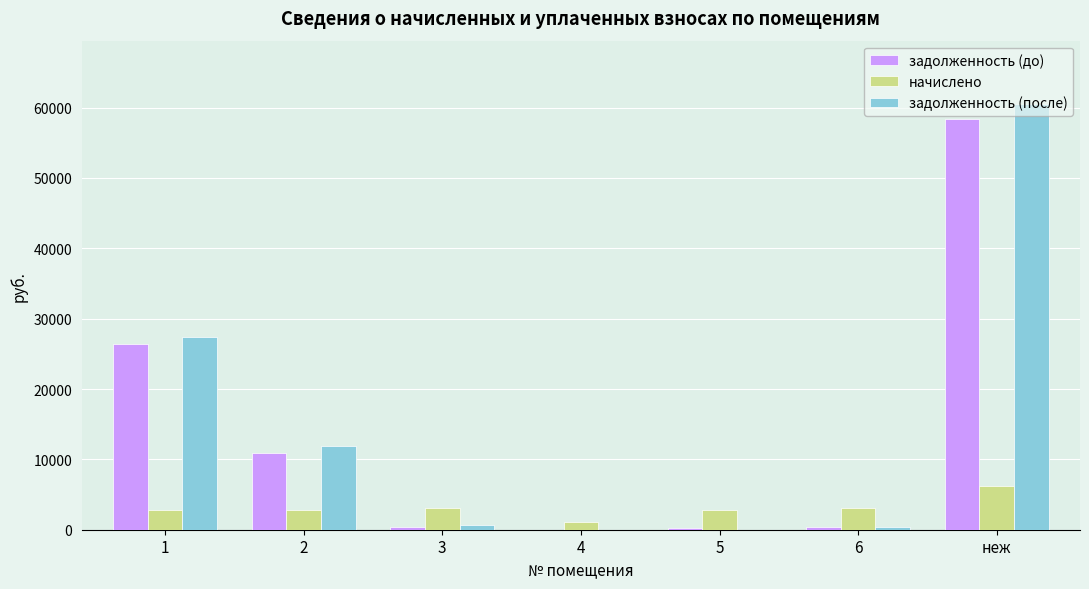

Are the bars grouped side by side (vs. stacked)?

Yes